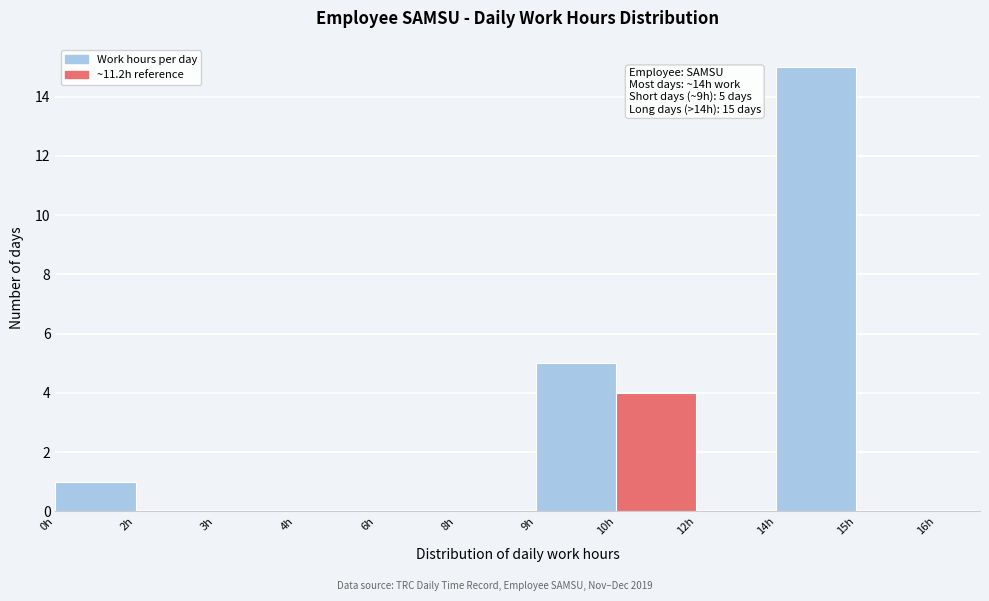

Reading right to left, extract all data points from this chart.

15h=0	14h=15	12h=0	10h=4	9h=5	8h=0	6h=0	4h=0	3h=0	2h=0	0h=1